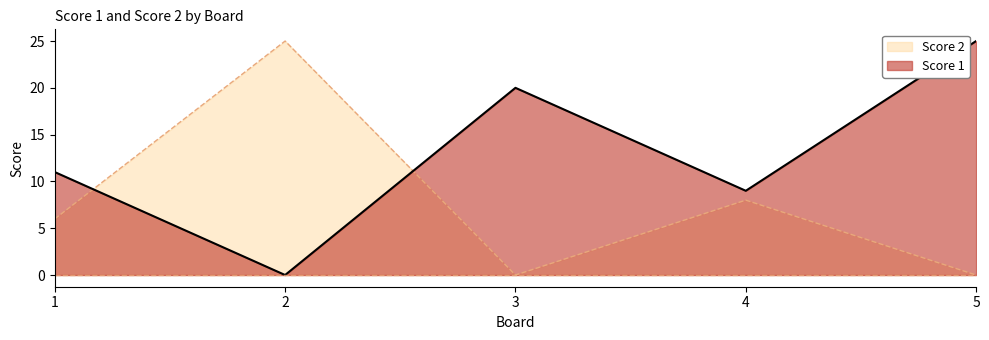

The Score 1 series shows 25 at 5. True or false?

True